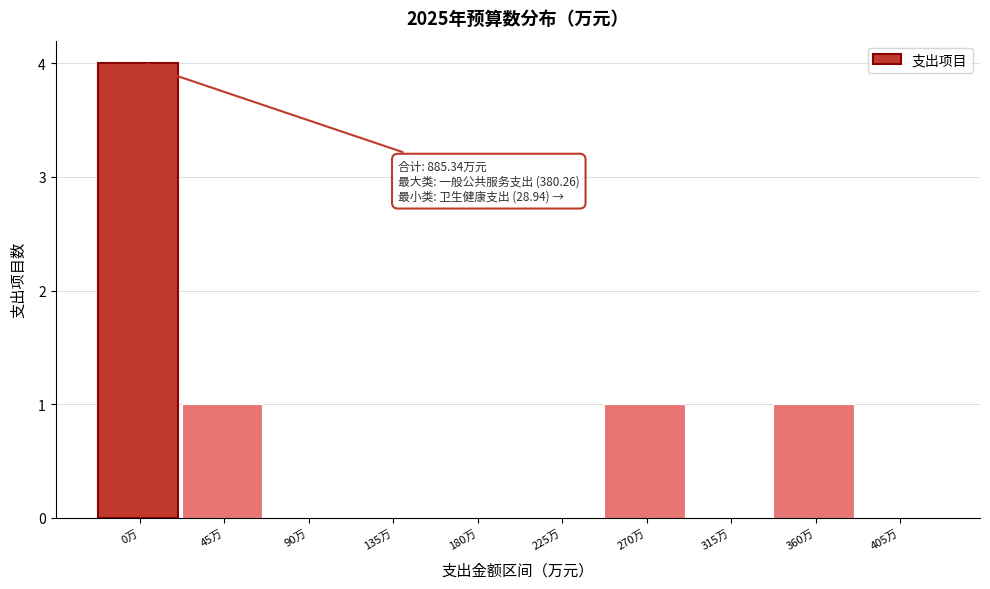

Reading left to right, what are all the values shown in this chart?

0万=4	45万=1	90万=0	135万=0	180万=0	225万=0	270万=1	315万=0	360万=1	405万=0